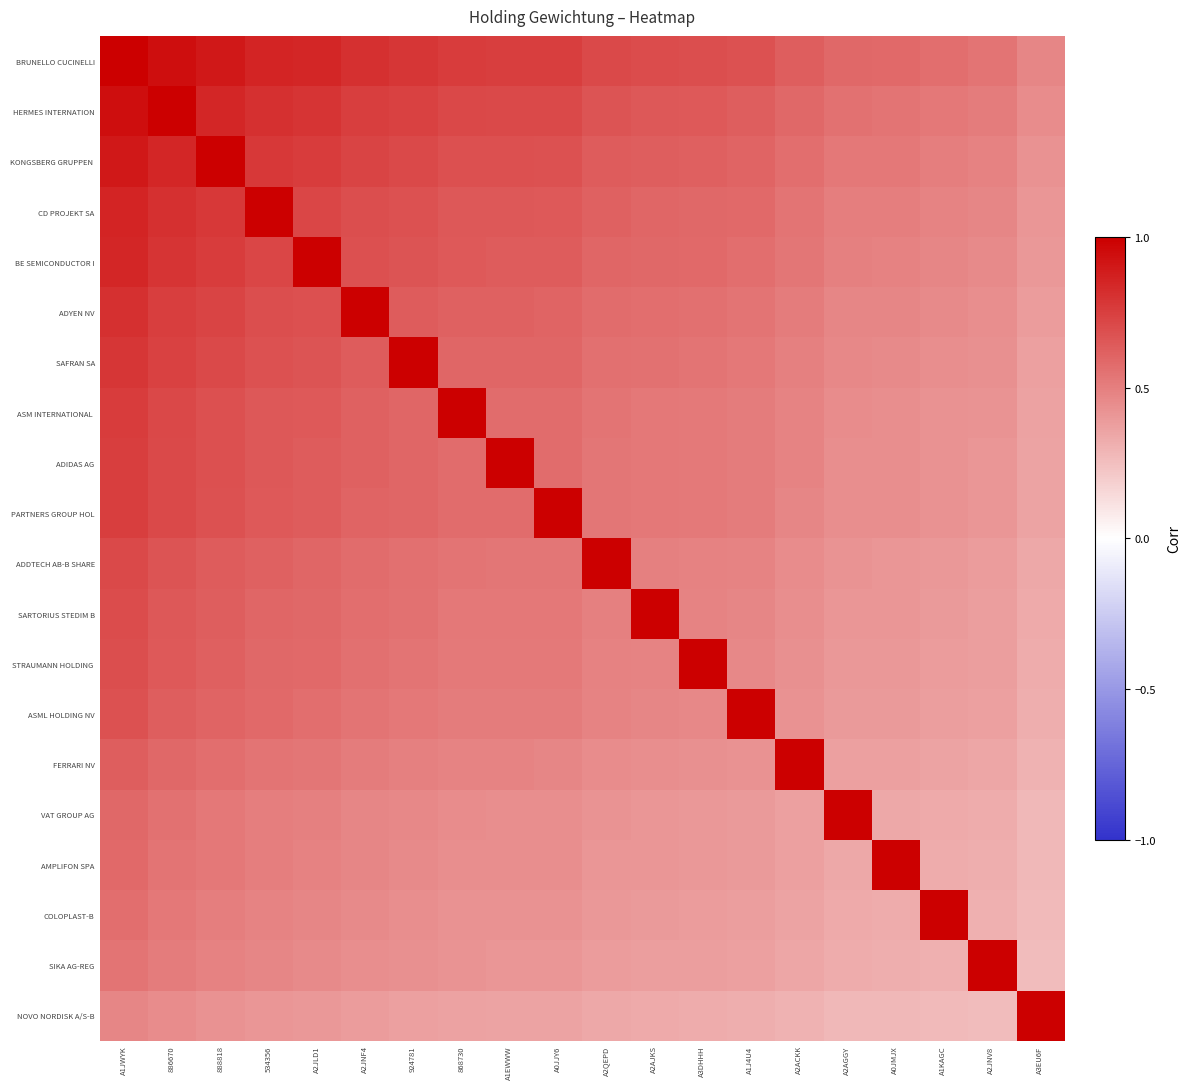

At how many categories does at least one series exceed 0?

20